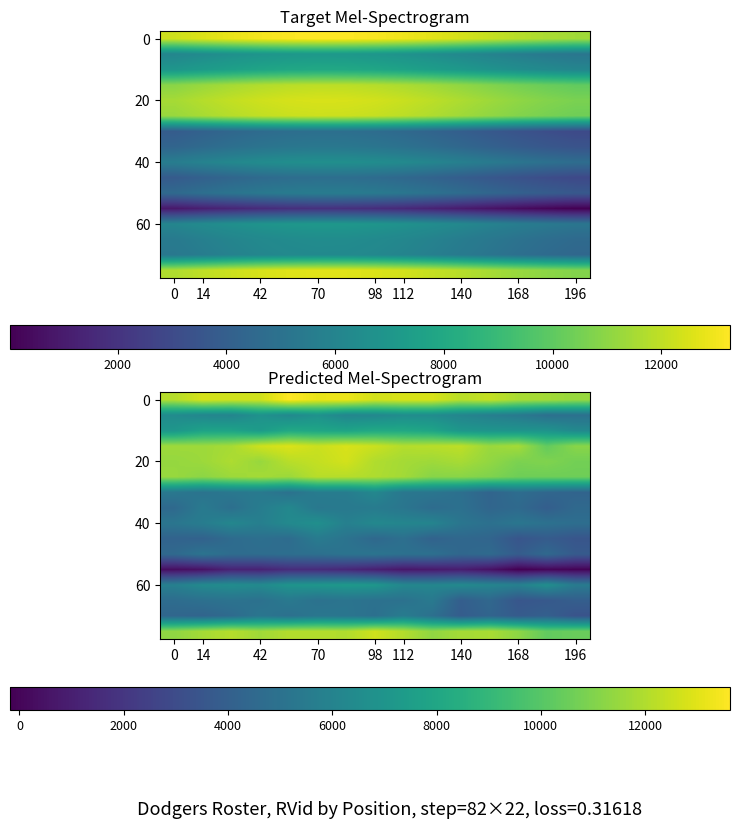

What is the spread (max minus min) of values at 112?

12117.5